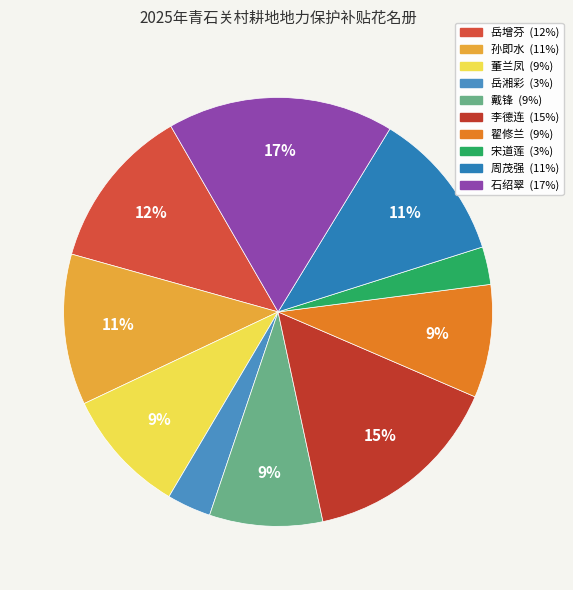

True or false: 孙即水 accounts for 11% of the total.

True